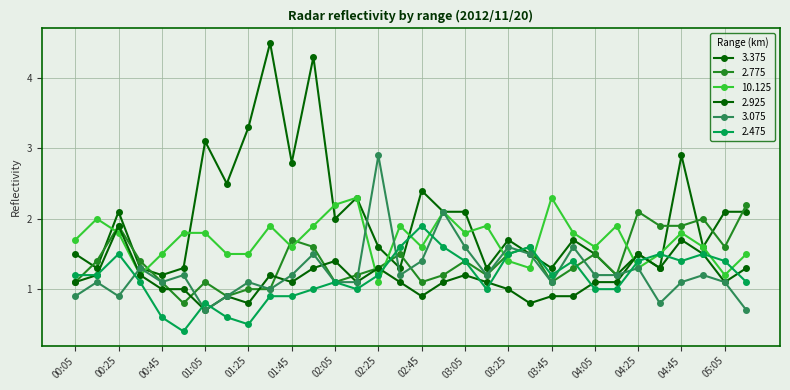

Does the chart have visible grid lines?

Yes